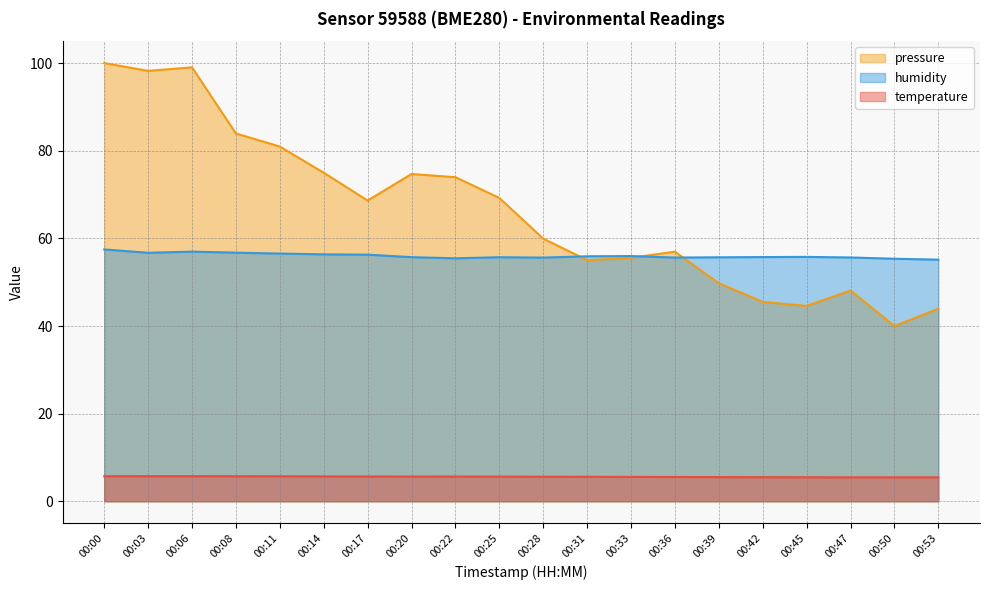

What is the smallest value displayed?

5.5